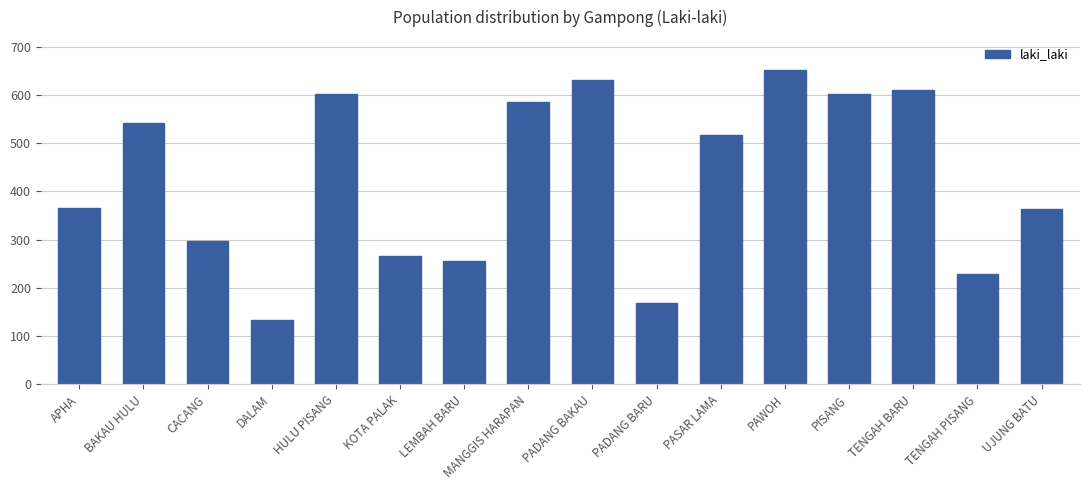

Read the value at PISANG.

601